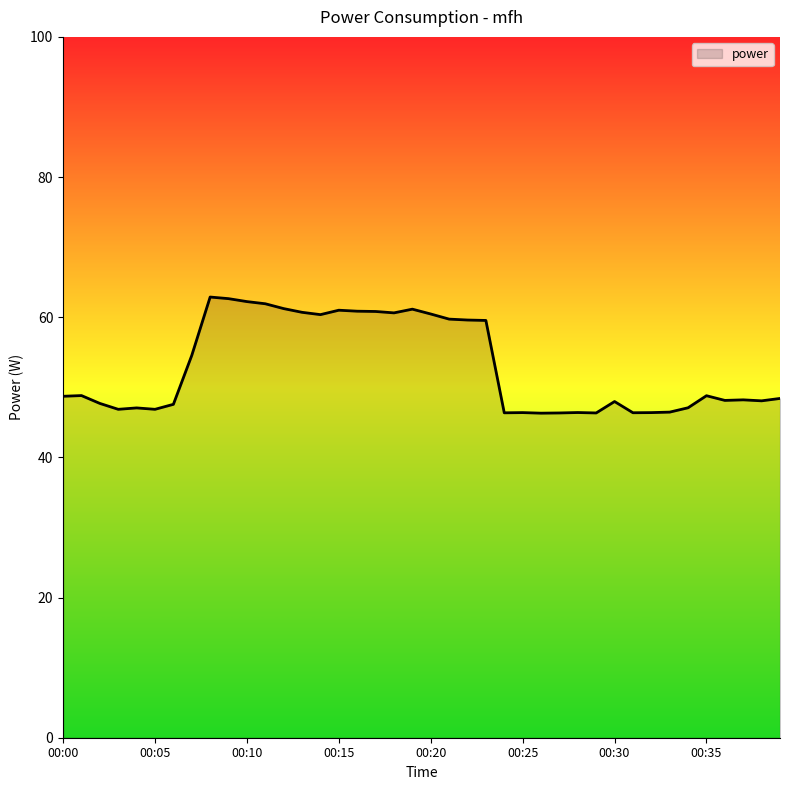

What is the difference between the maximum and minimum values?

16.6